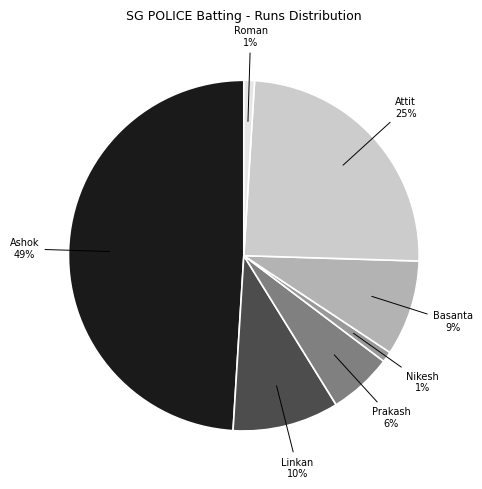

How many segments does this pie chart have?

7